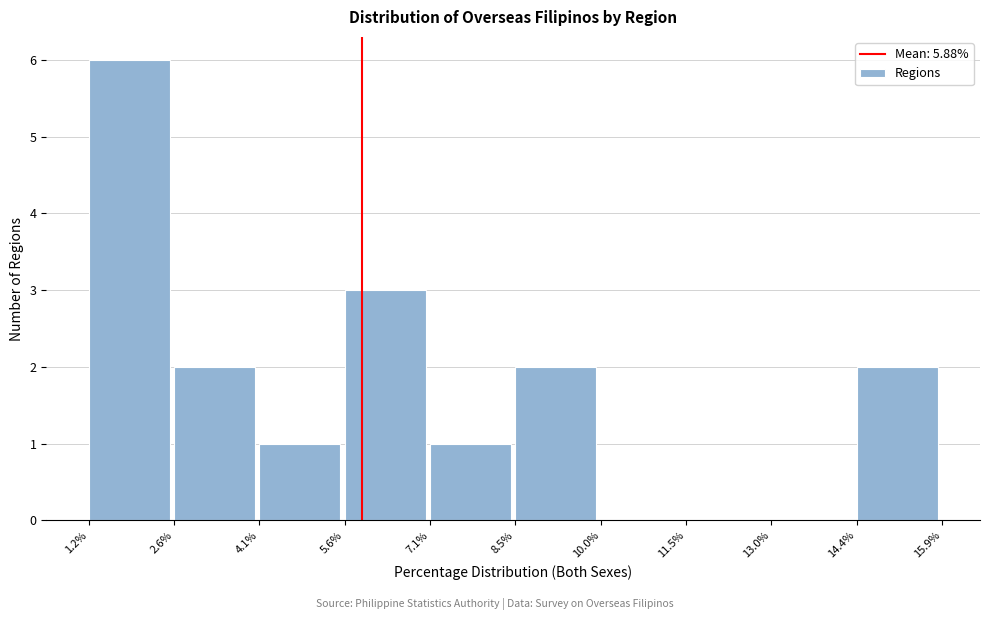

Reading left to right, transcribe this chart: for each bar, give the range it covers on the x-axis and its height. The values are not printed on the chart, so give them approximately, as read against the axis.

1.2% to 2.6%: 6
2.6% to 4.1%: 2
4.1% to 5.6%: 1
5.6% to 7.1%: 3
7.1% to 8.5%: 1
8.5% to 10.0%: 2
10.0% to 11.5%: 0
11.5% to 13.0%: 0
13.0% to 14.4%: 0
14.4% to 15.9%: 2